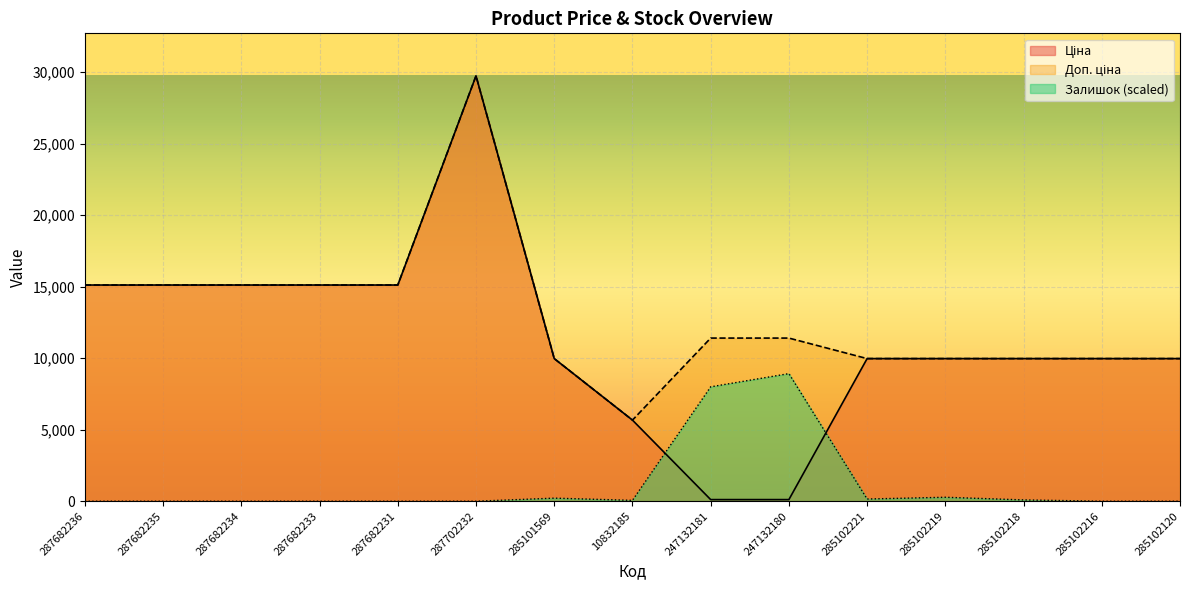

What is the difference between the highest and lowest values at 287682231?

15120.0